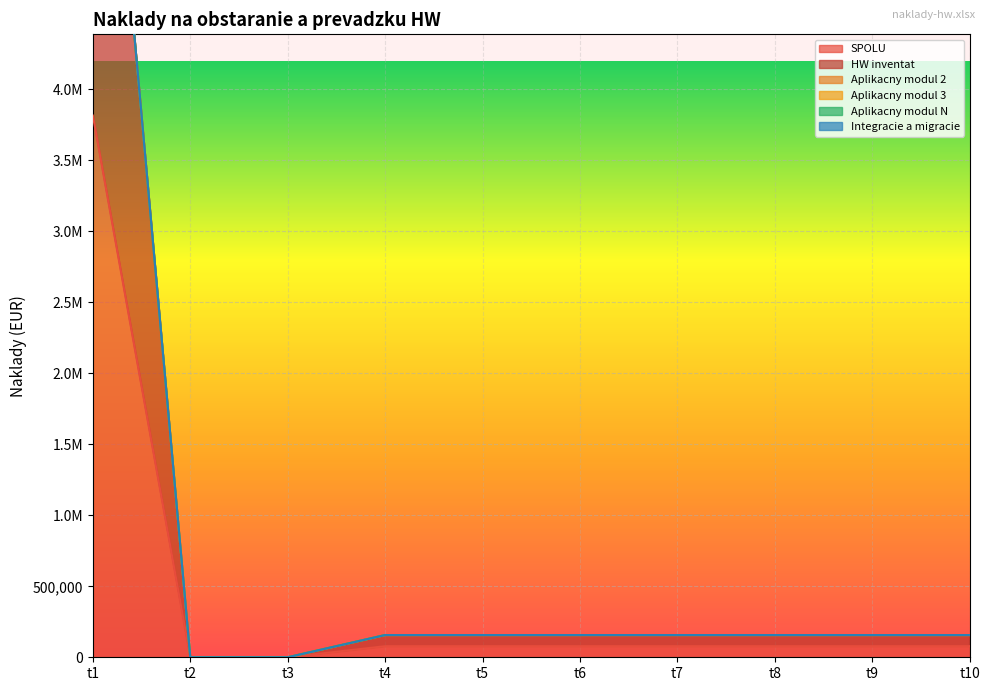

Is it true that HW inventat equals 18433.7 at t6?

False